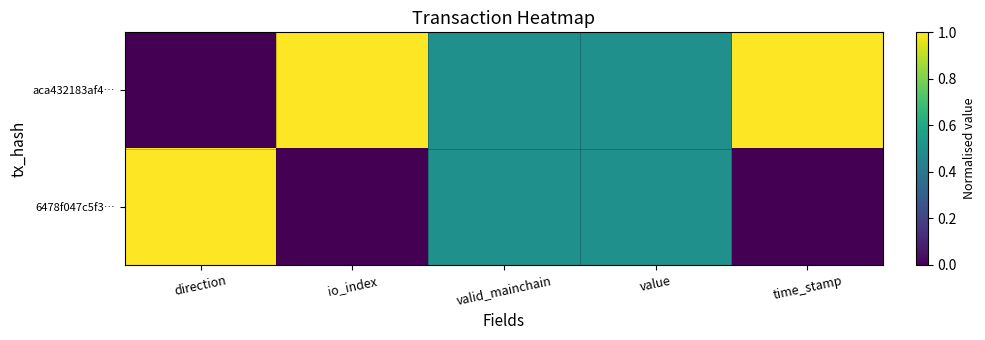

Reading left to right, what are all the values shown in this chart?

aca432183af4…: direction=0.0	io_index=1.0	valid_mainchain=0.5	value=0.5	time_stamp=1.0
6478f047c5f3…: direction=1.0	io_index=0.0	valid_mainchain=0.5	value=0.5	time_stamp=0.0